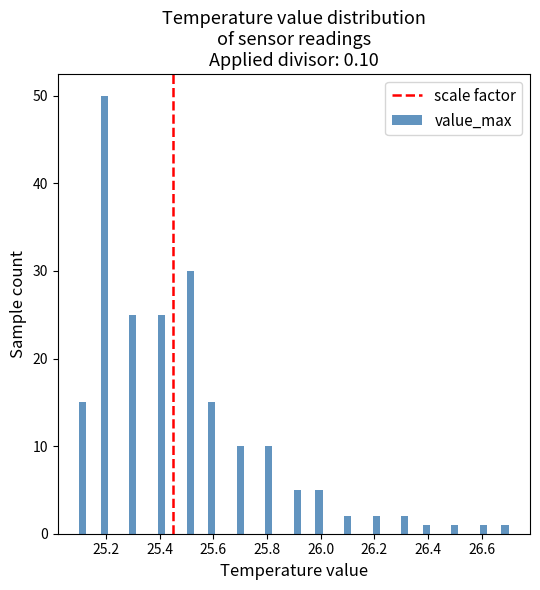

Around what value on the x-axis is the tallest bar? Give the approximate position of its centre, as read against the axis.

25.20